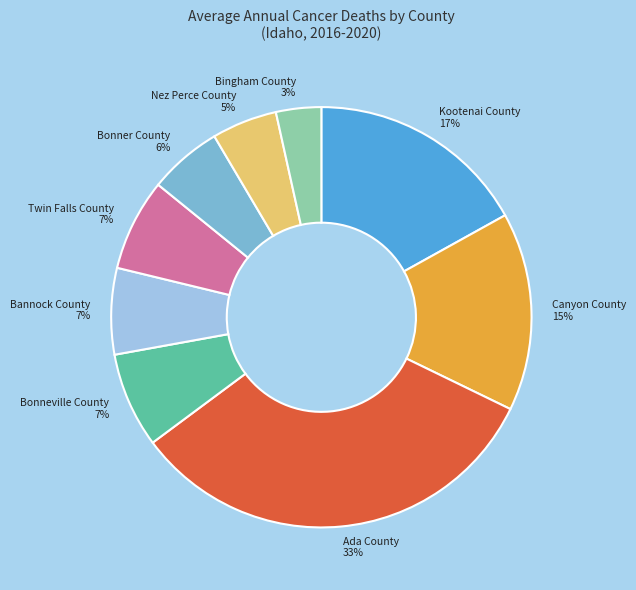

Count the number of slices in the pie.

9